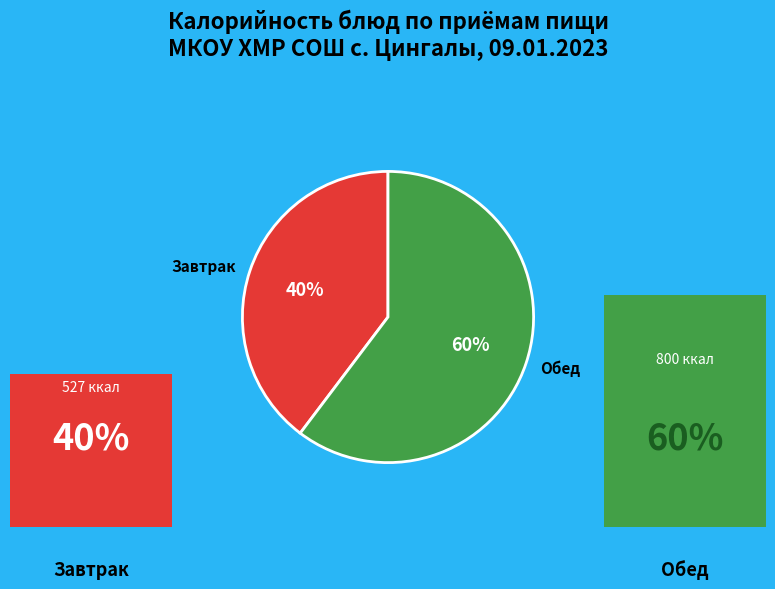

To the nearest percent, what percentage of the pie is Обед?

60%